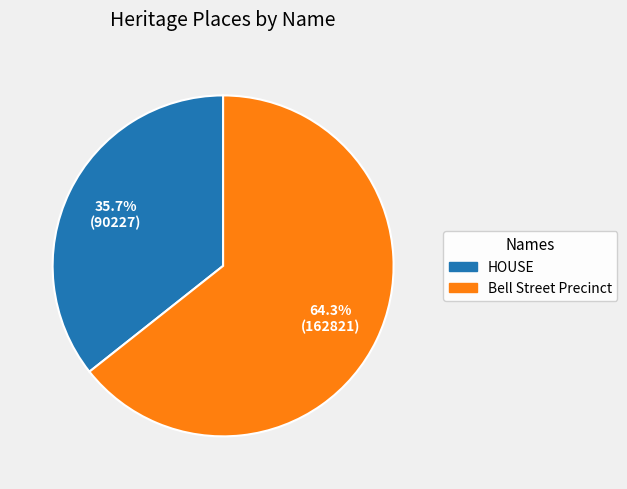

To the nearest percent, what is the difference between the largest and smallest slice percentages?

29%